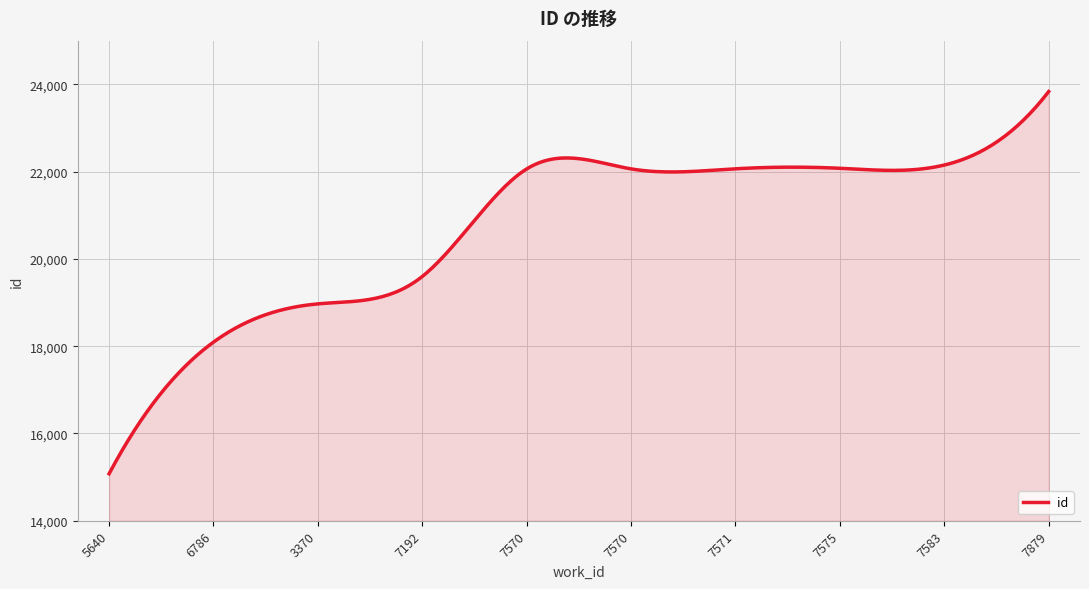

Does the chart display data point markers on the line(s)?

No